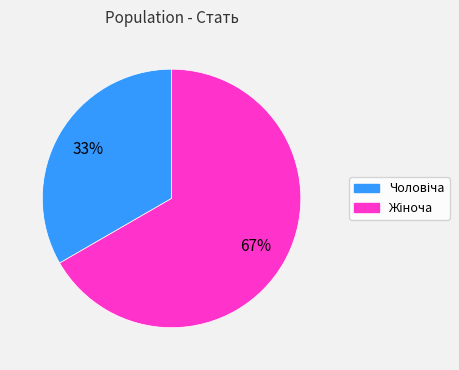

Does any single category account for the majority?

Yes